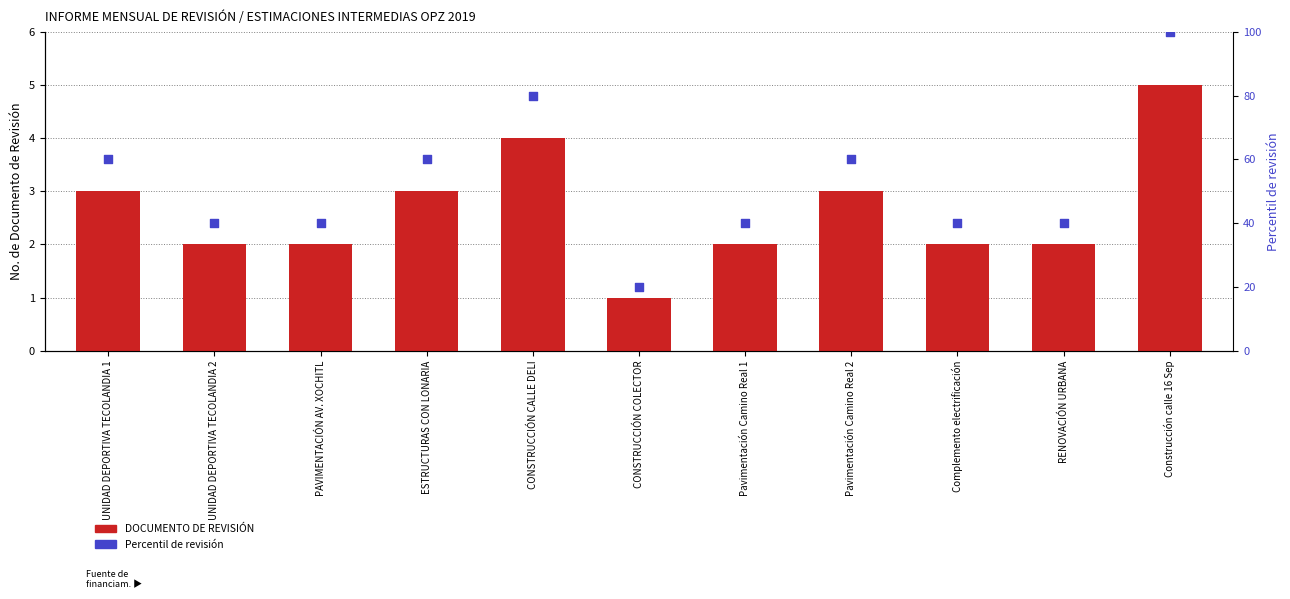

Is the value of DOCUMENTO DE REVISIÓN at UNIDAD DEPORTIVA TECOLANDIA 2 greater than the value of Percentil de revisión at Pavimentación Camino Real 1?

No